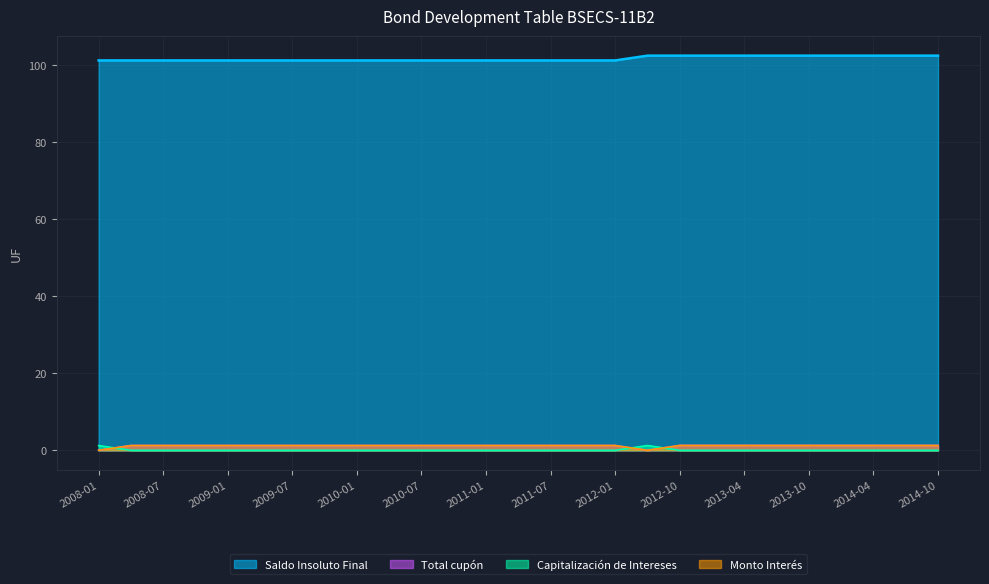

Count the Monto Interés values in the range 1 to 2.

25